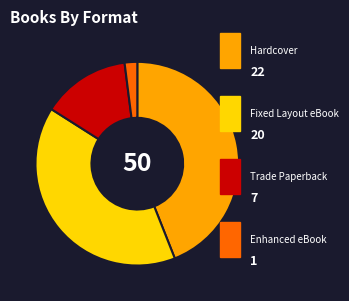

Does any single category account for the majority?

No